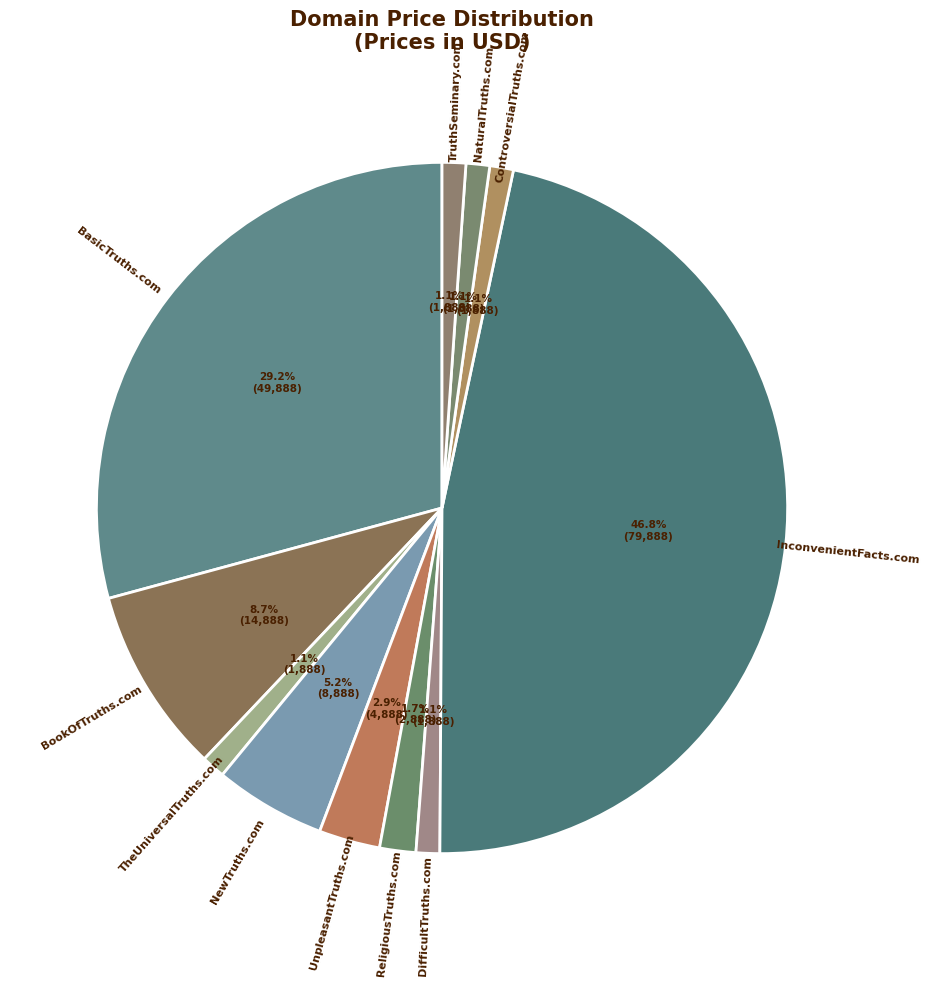

Is there any slice that represents more than half of the pie?

No